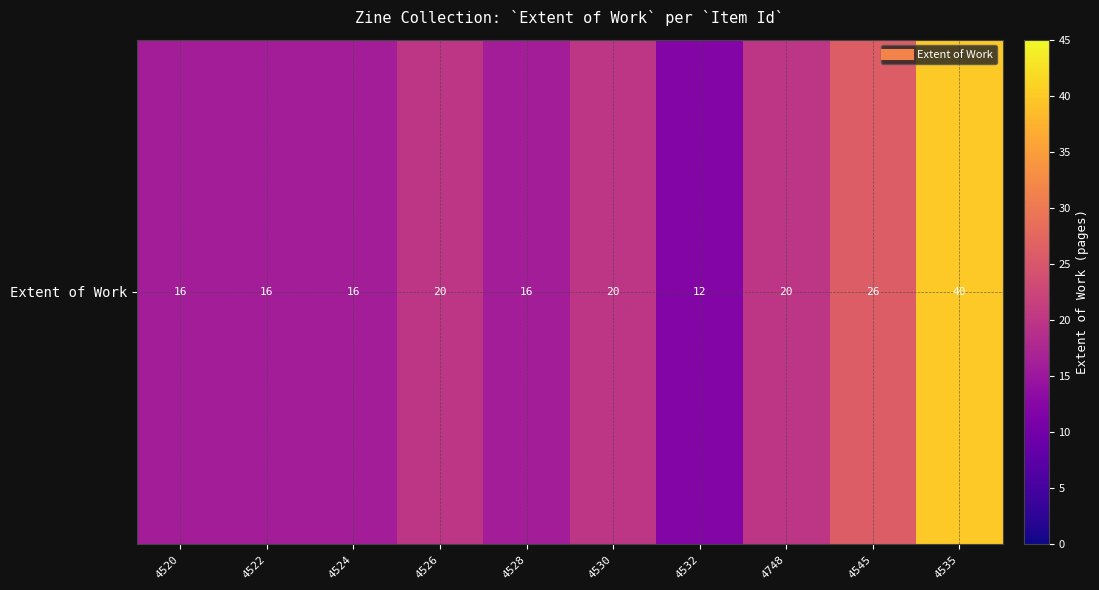

Where is the data nearest to the value 26?

4545